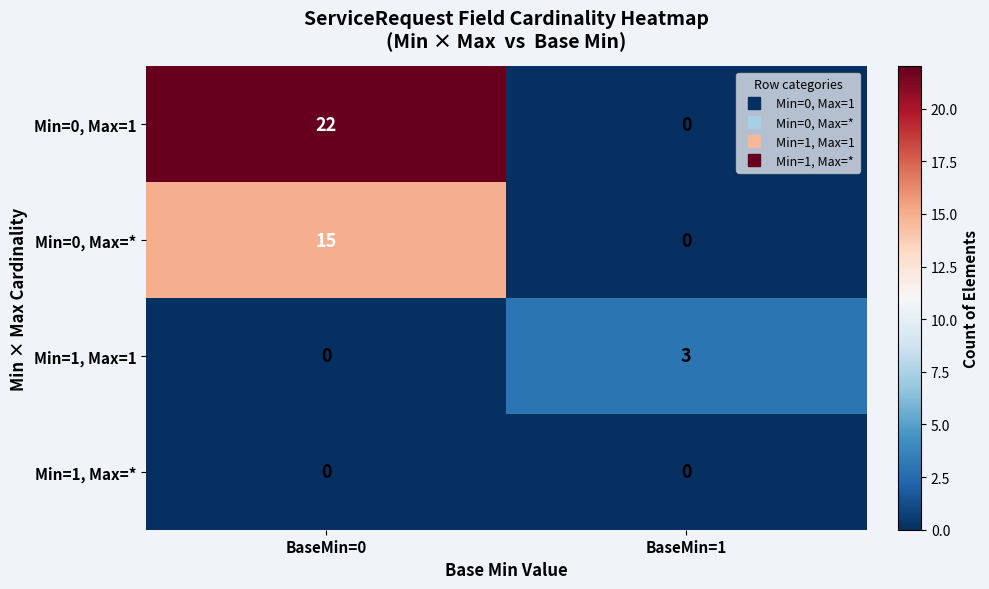

What is the total value across all series at BaseMin=0?

37